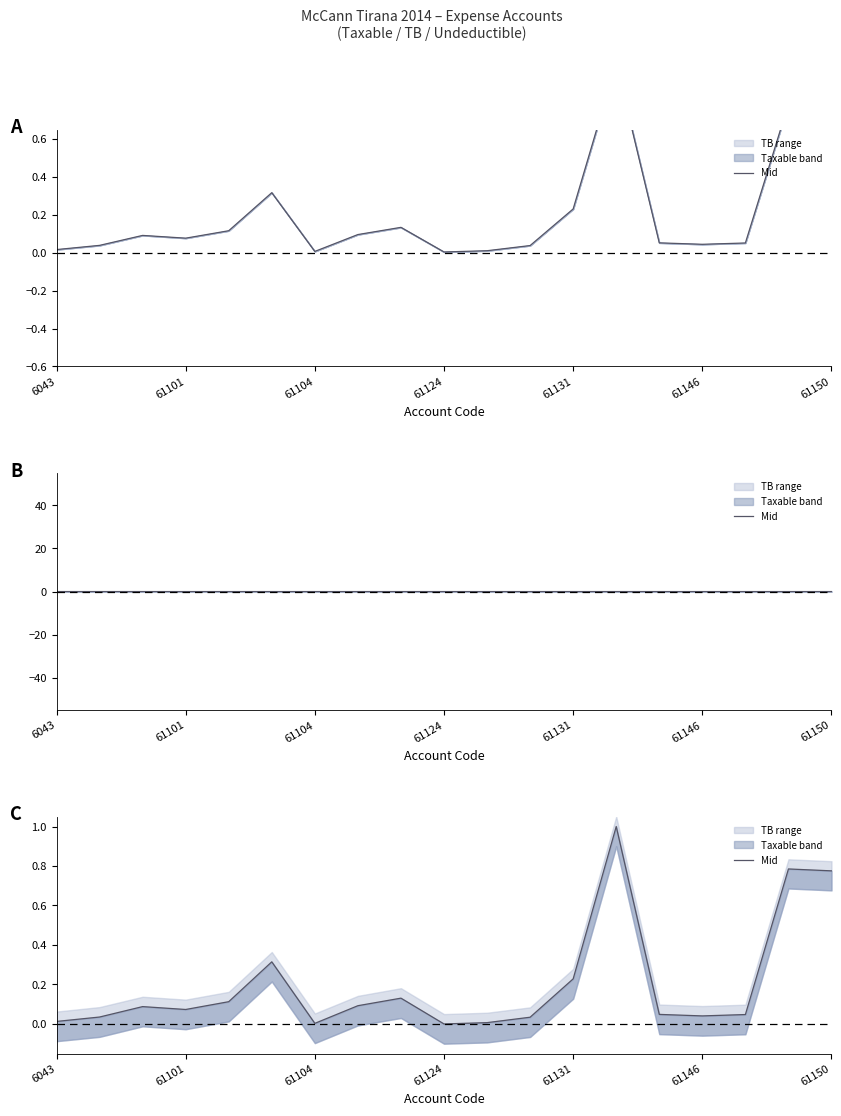

How many categories are shown in the chart?

19